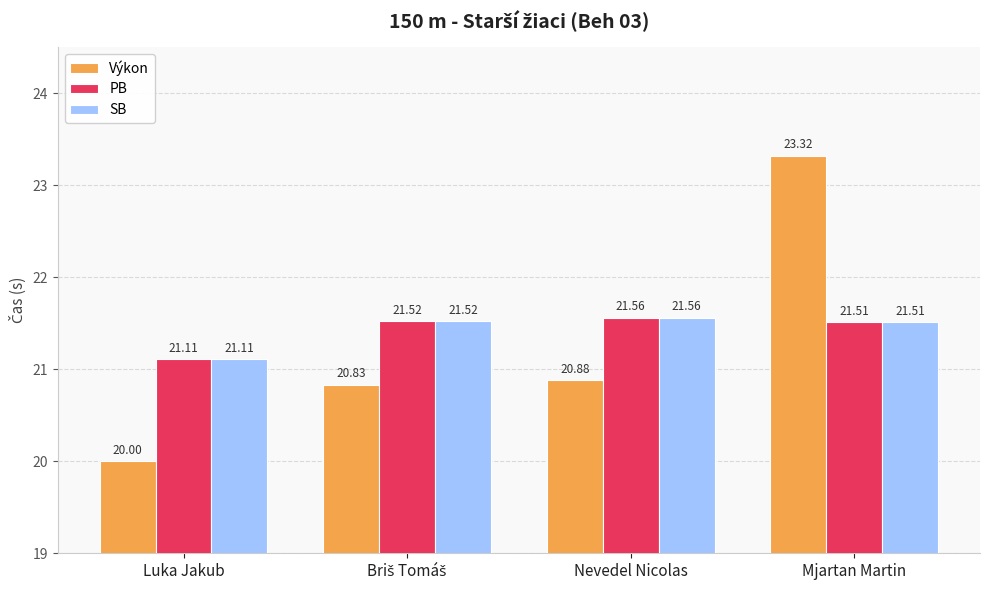

How many bars are there in each group?

3